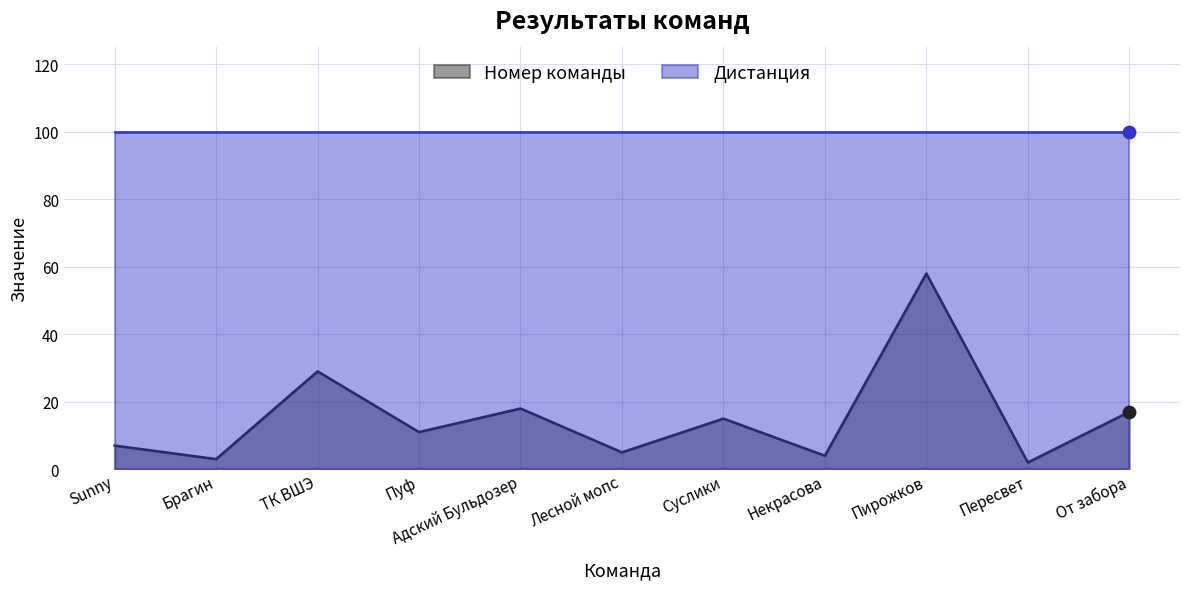

What is the change in value from Брагин to Пуф?

+8